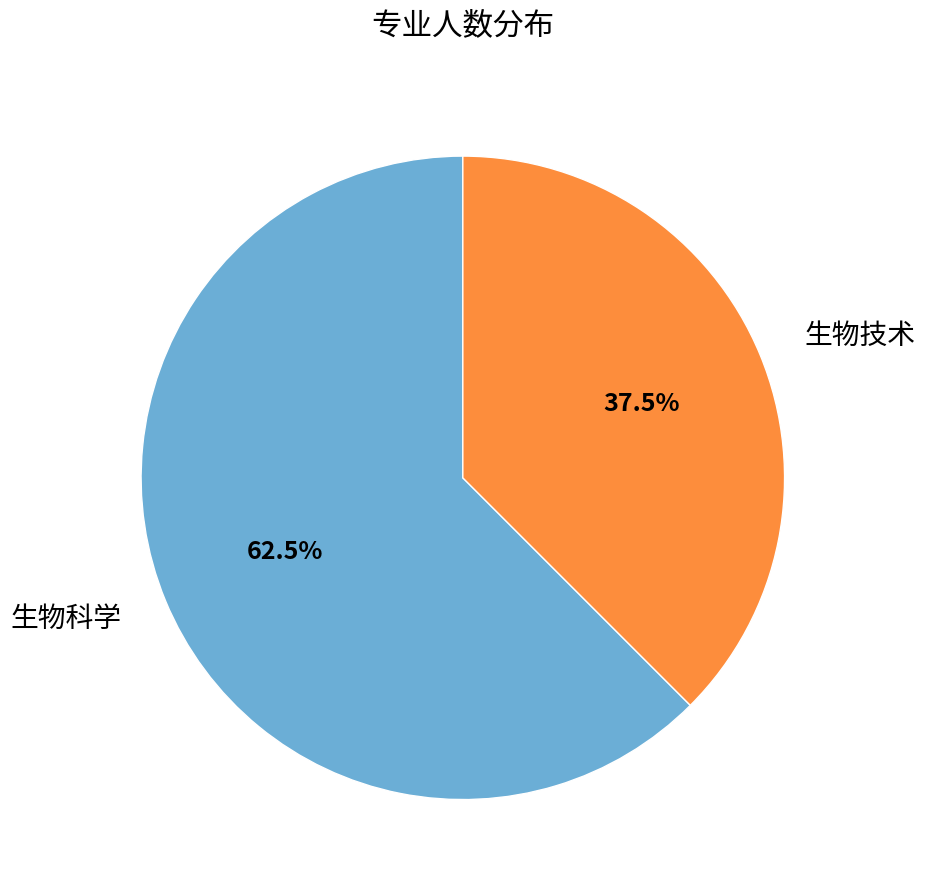

Rank the categories by value from highest to lowest.

生物科学, 生物技术